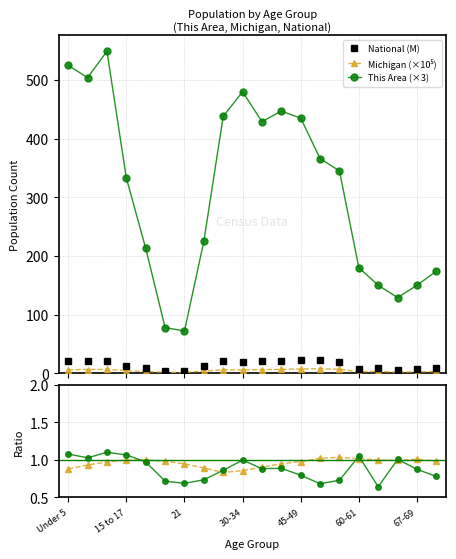

True or false: National (M) and This Area (×3) intersect in this chart.

False